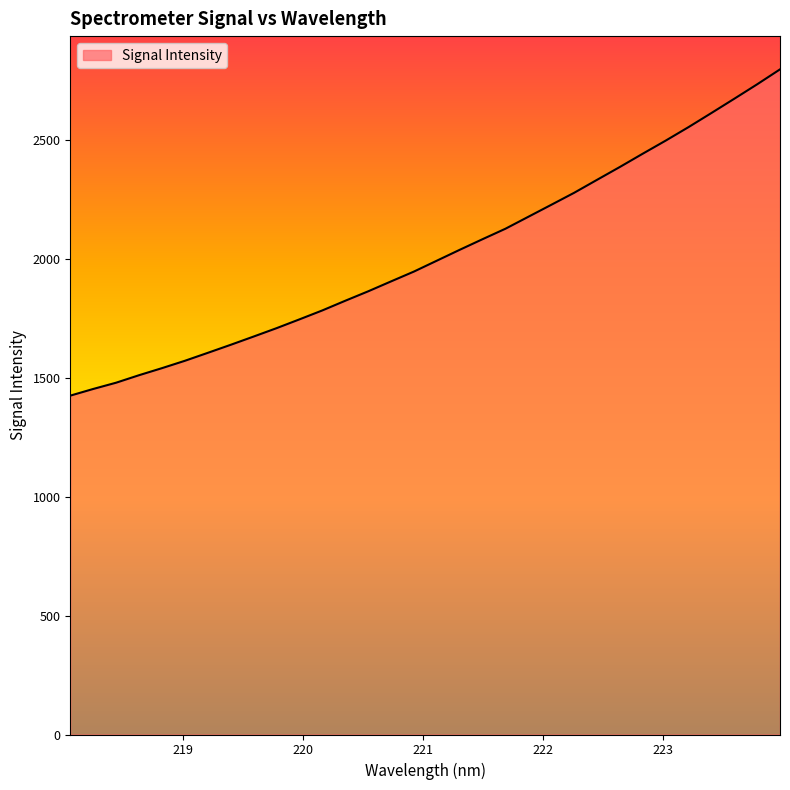

What is the maximum value shown in the chart?

2799.3